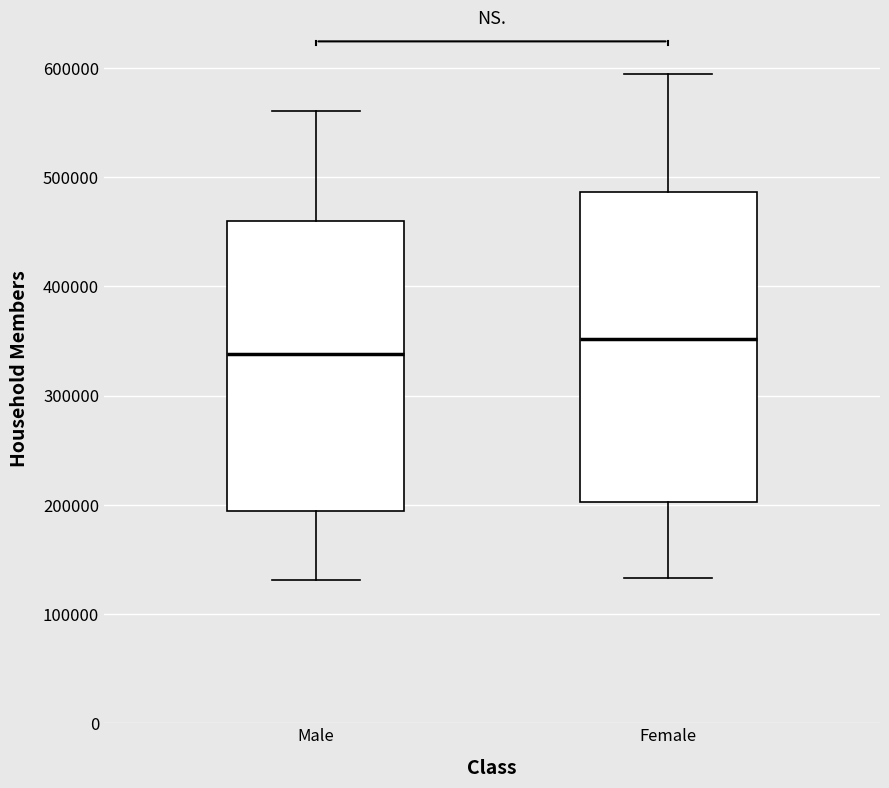

Which box's median line is the highest?

Female